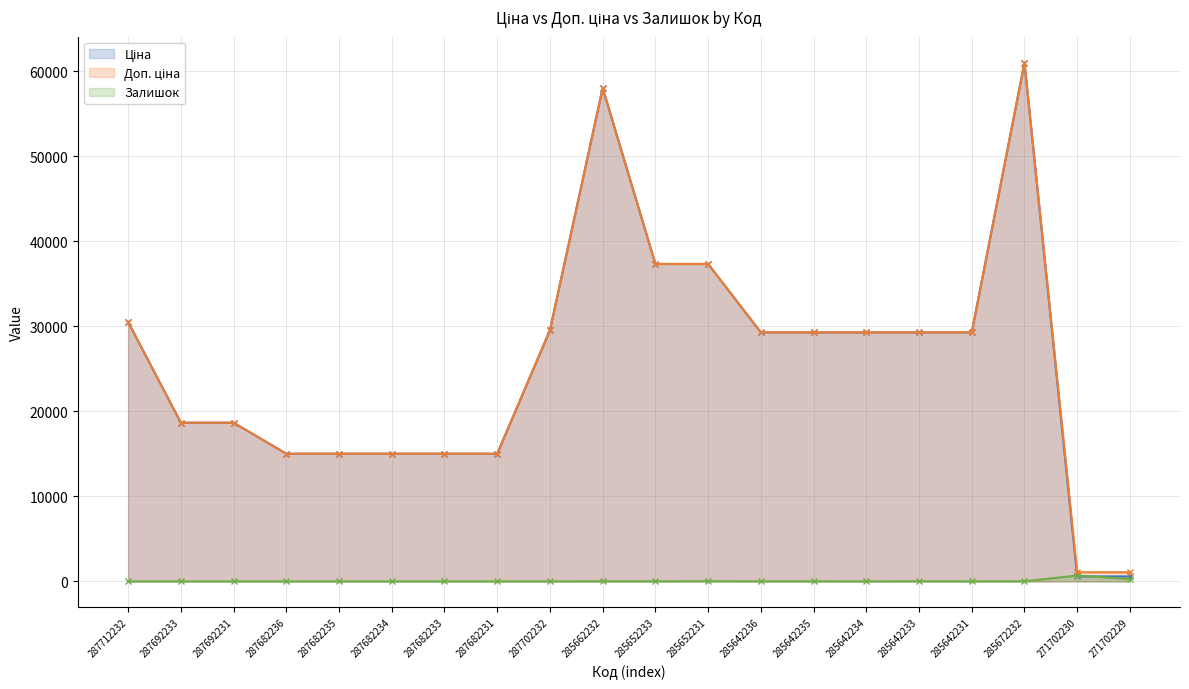

What is the label of the 1st point from the left?

287712232